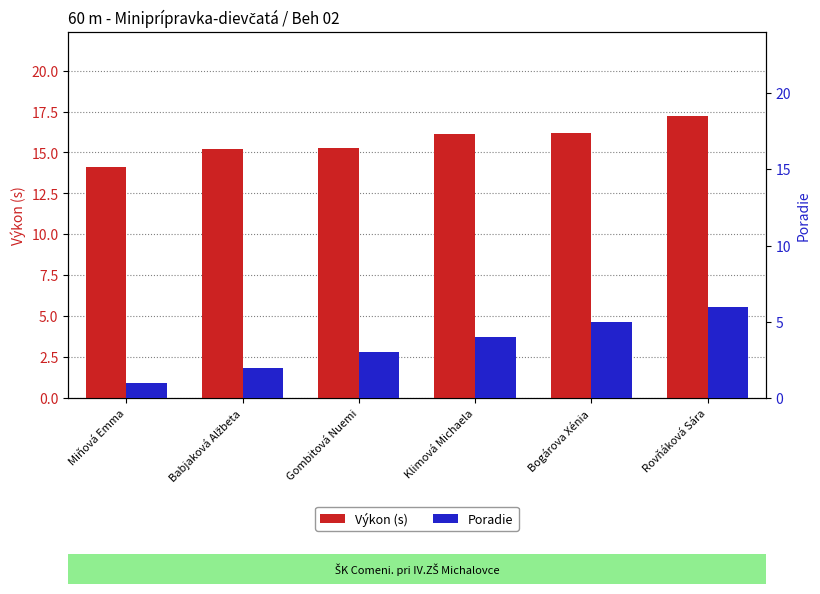

How many groups of bars are there?

6